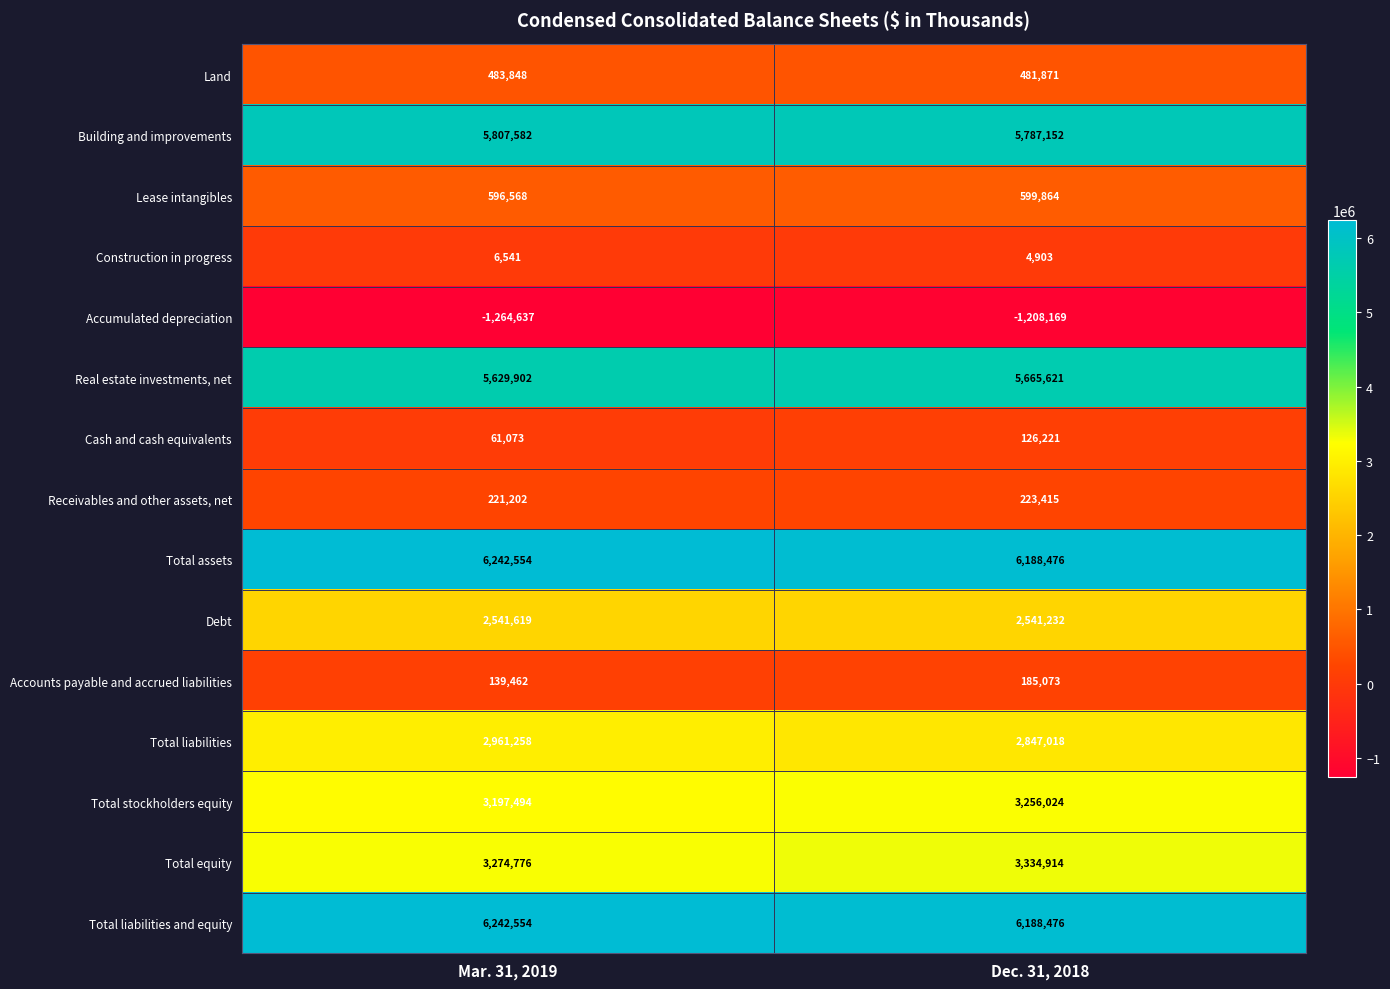

Reading left to right, extract all data points from this chart.

Land: Mar. 31, 2019=483848	Dec. 31, 2018=481871
Building and improvements: Mar. 31, 2019=5807582	Dec. 31, 2018=5787152
Lease intangibles: Mar. 31, 2019=596568	Dec. 31, 2018=599864
Construction in progress: Mar. 31, 2019=6541	Dec. 31, 2018=4903
Accumulated depreciation: Mar. 31, 2019=-1264637	Dec. 31, 2018=-1208169
Real estate investments, net: Mar. 31, 2019=5629902	Dec. 31, 2018=5665621
Cash and cash equivalents: Mar. 31, 2019=61073	Dec. 31, 2018=126221
Receivables and other assets, net: Mar. 31, 2019=221202	Dec. 31, 2018=223415
Total assets: Mar. 31, 2019=6242554	Dec. 31, 2018=6188476
Debt: Mar. 31, 2019=2541619	Dec. 31, 2018=2541232
Accounts payable and accrued liabilities: Mar. 31, 2019=139462	Dec. 31, 2018=185073
Total liabilities: Mar. 31, 2019=2961258	Dec. 31, 2018=2847018
Total stockholders equity: Mar. 31, 2019=3197494	Dec. 31, 2018=3256024
Total equity: Mar. 31, 2019=3274776	Dec. 31, 2018=3334914
Total liabilities and equity: Mar. 31, 2019=6242554	Dec. 31, 2018=6188476